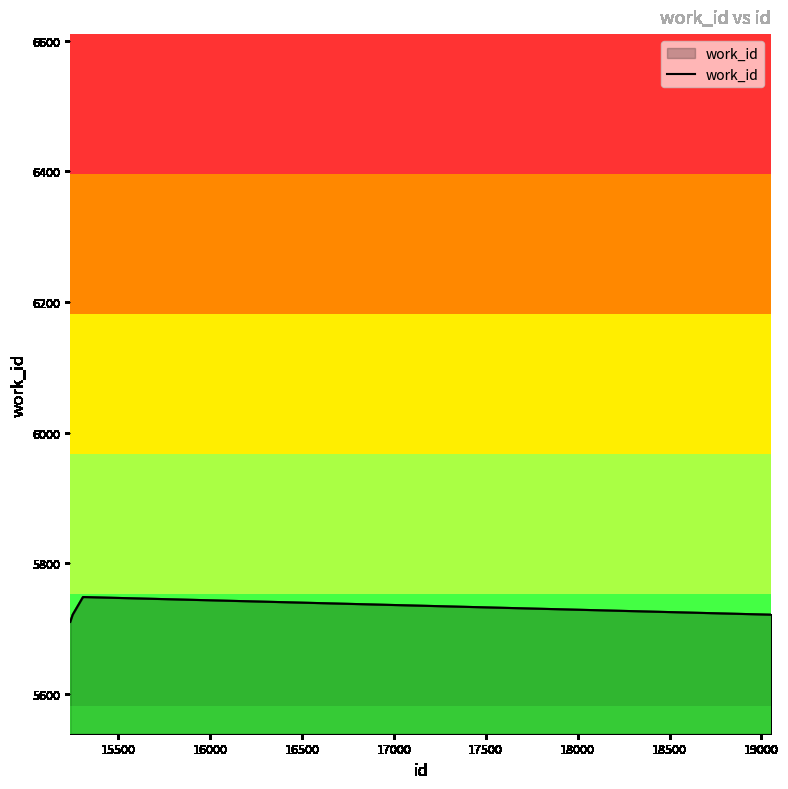

What is the greatest value displayed?

5748